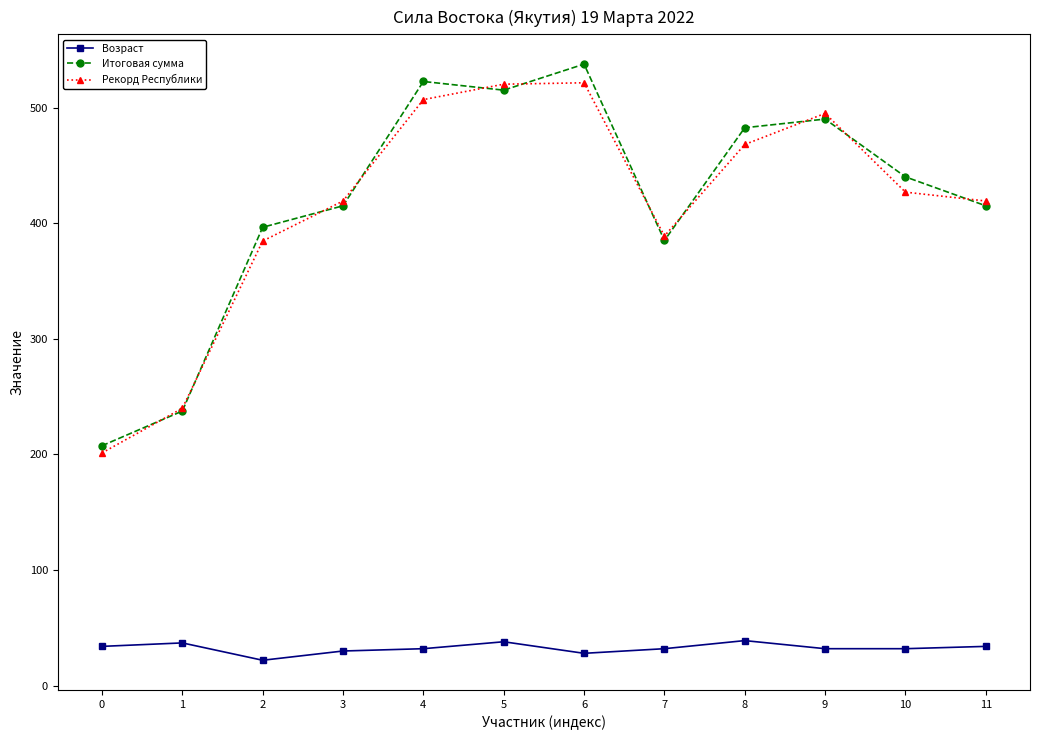

Rank the series by their maximum value, from lowest to highest.

Возраст, Рекорд Республики, Итоговая сумма